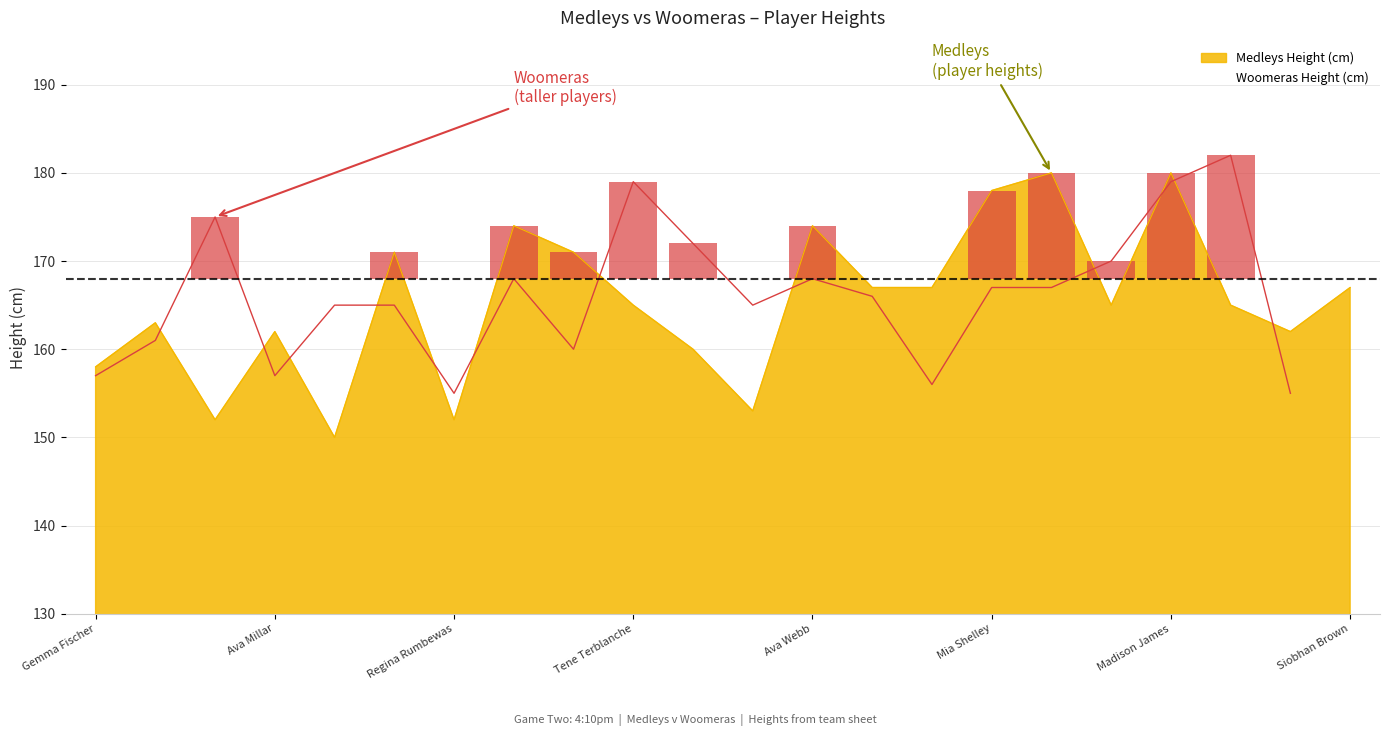

The Medleys Height (cm) series shows 162 at Ava Millar. True or false?

True